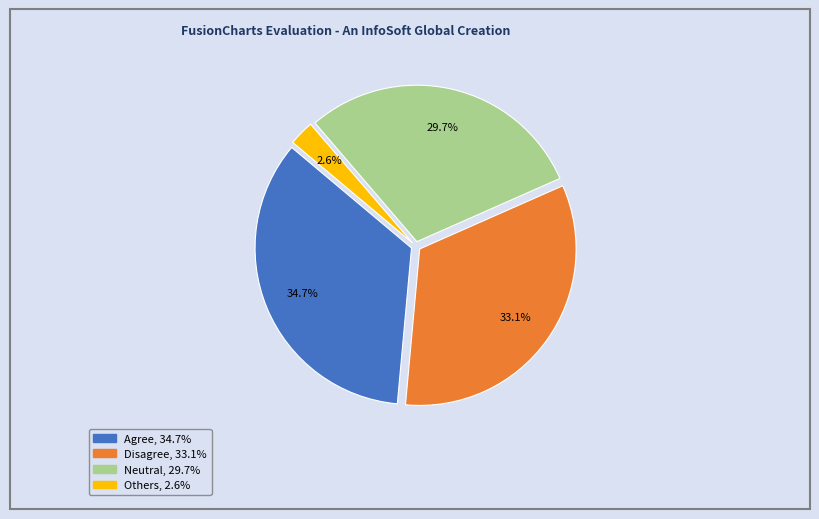

Is it true that Agree is 46% of the pie?

False